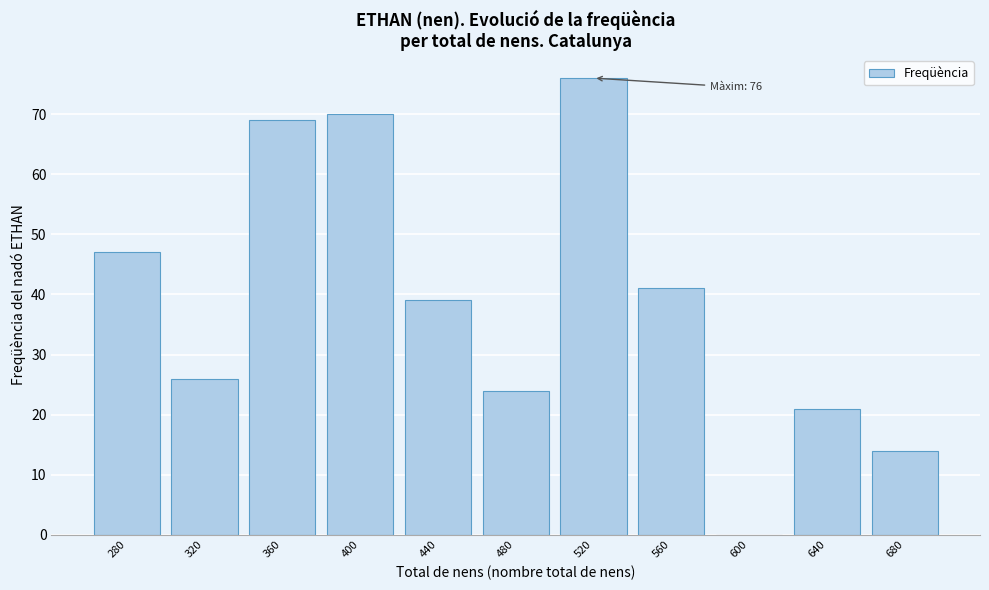

Reading left to right, transcribe all the data shown in this chart.

280=47	320=26	360=69	400=70	440=39	480=24	520=76	560=41	600=0	640=21	680=14